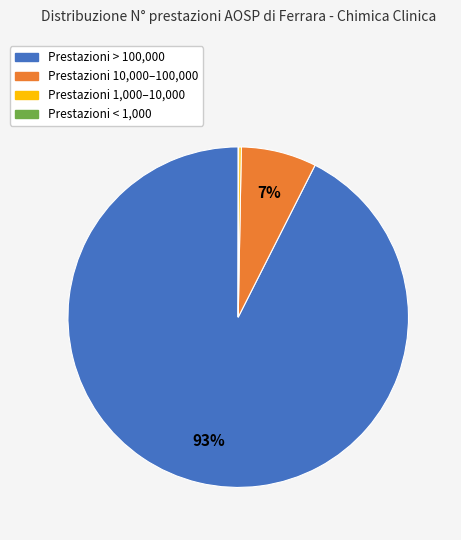

Does any single category account for the majority?

Yes